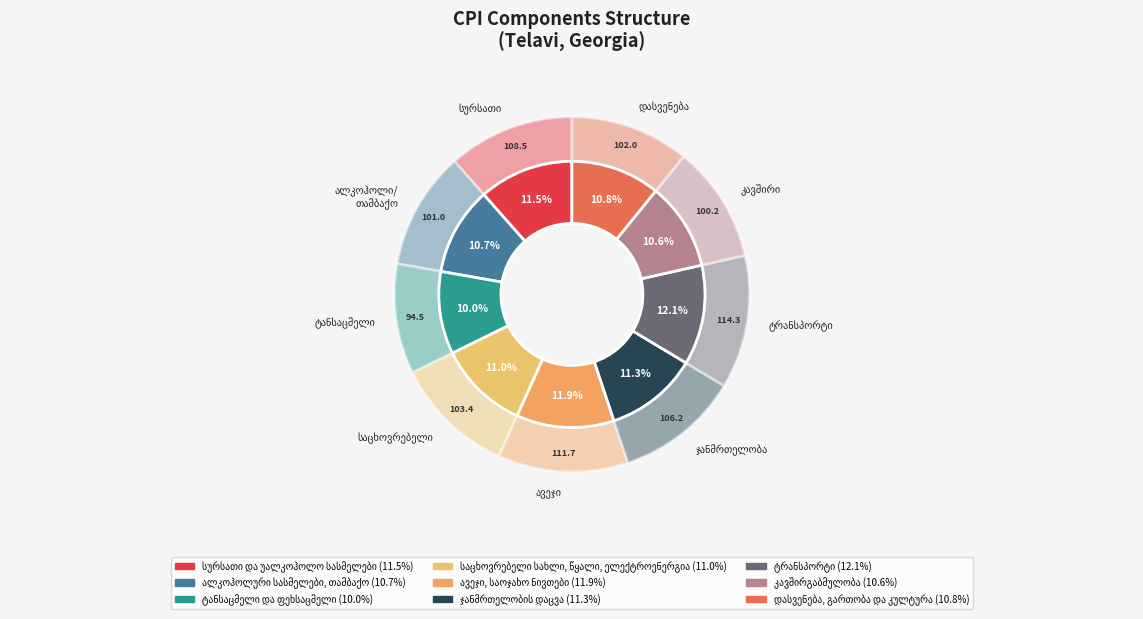

What is the change in value from ალკოჰოლური სასმელები, თამბაქო to ჯანმრთელობის დაცვა?

+5.3